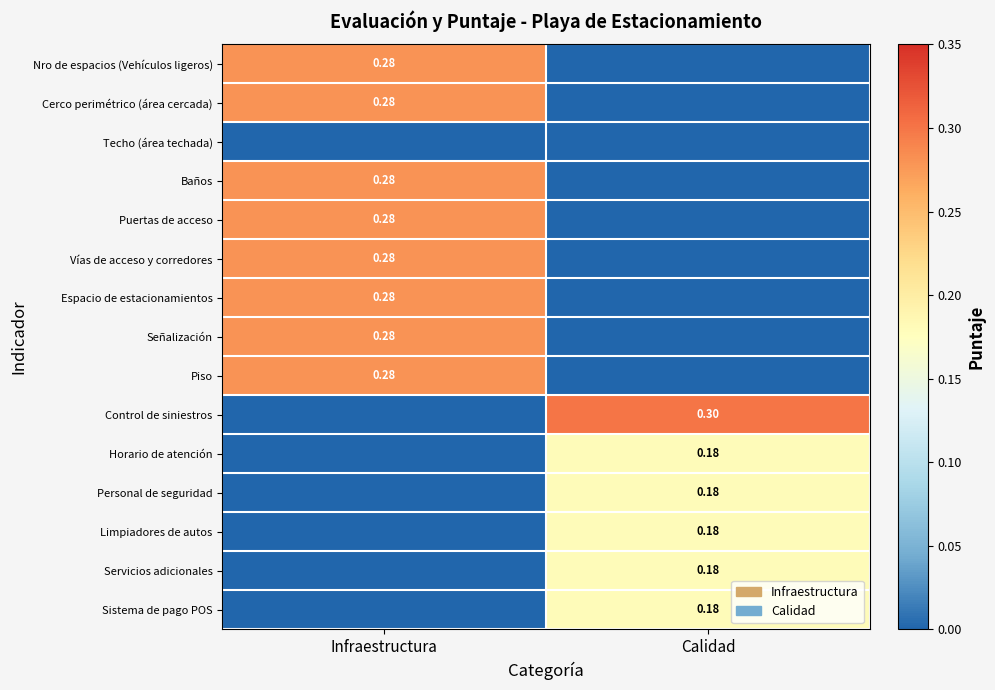

Is the value of Señalización at Infraestructura greater than the value of Limpiadores de autos at Calidad?

Yes